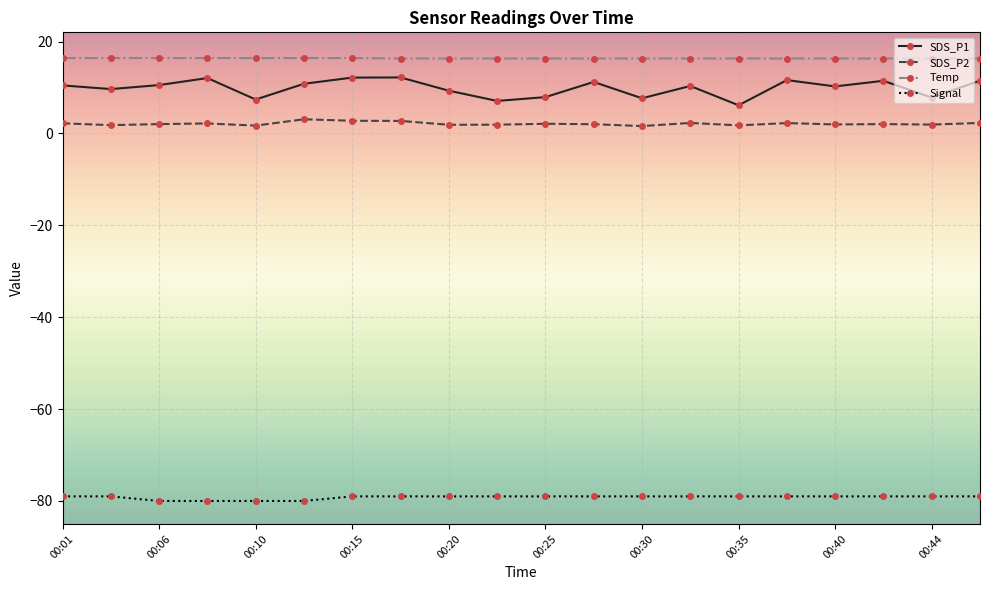

What is the greatest value displayed?

16.4